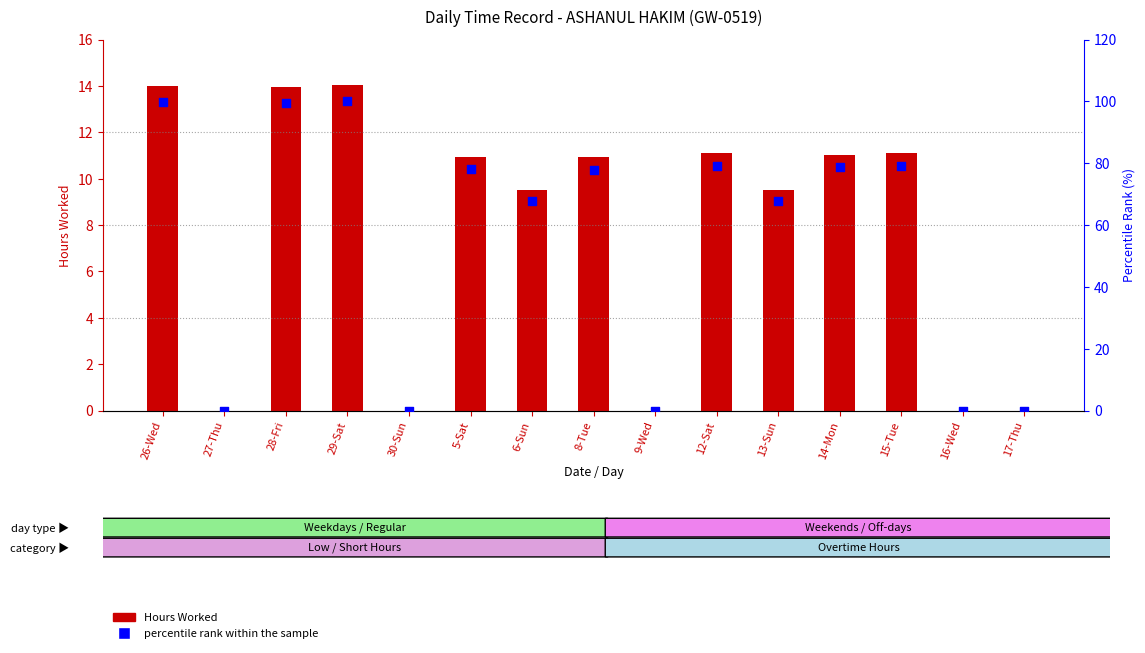

At which category is the sum across all series the highest?

29-Sat